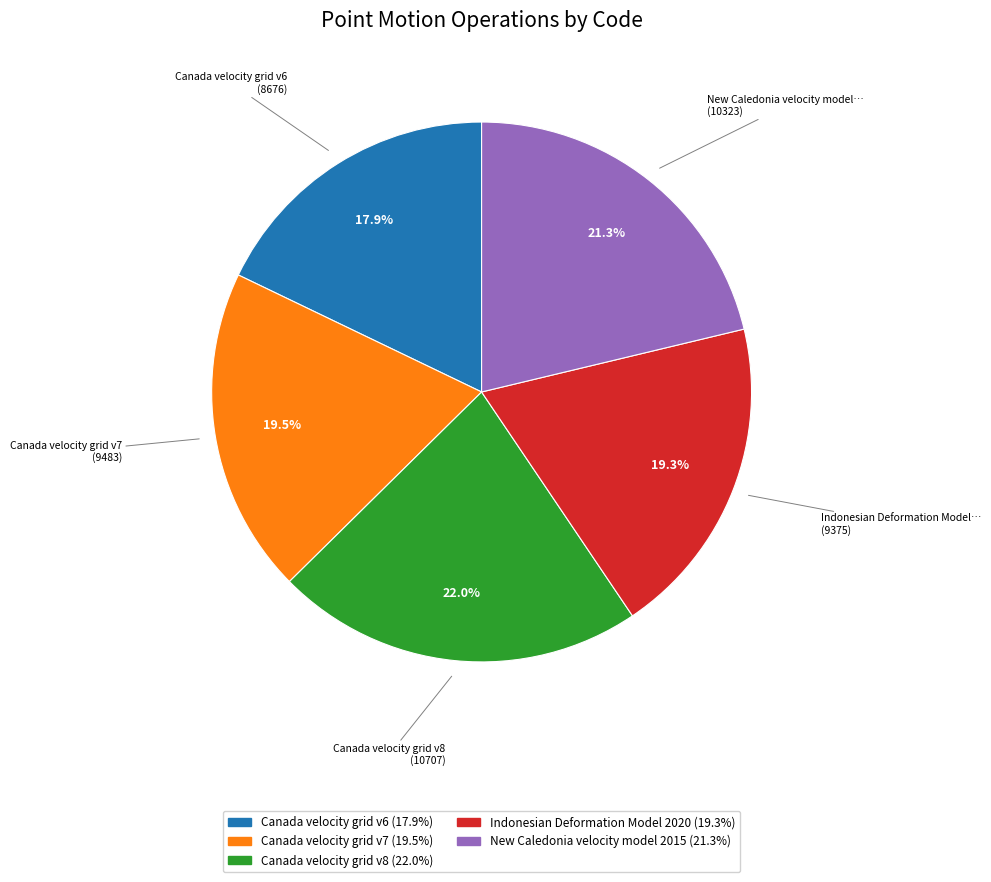

How many segments does this pie chart have?

5